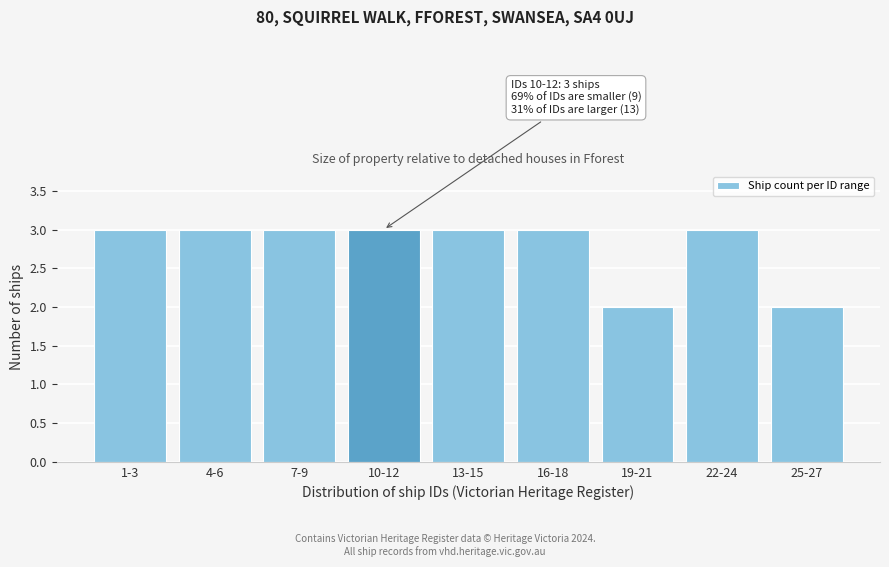

Reading left to right, transcribe all the data shown in this chart.

1-3=3	4-6=3	7-9=3	10-12=3	13-15=3	16-18=3	19-21=2	22-24=3	25-27=2